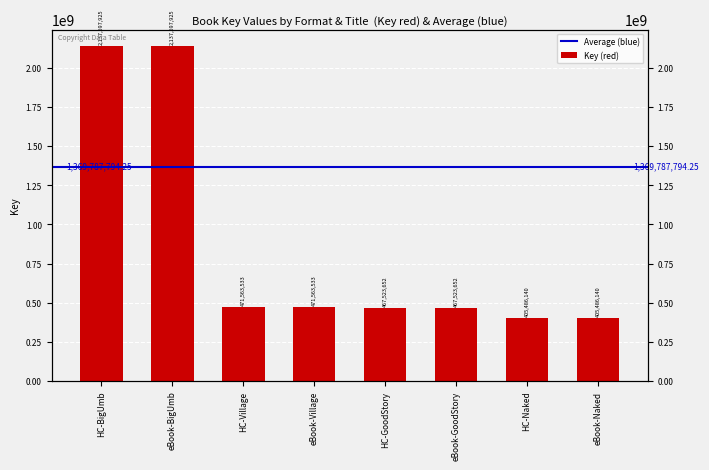

The value at HC-Village is 258016533. True or false?

False